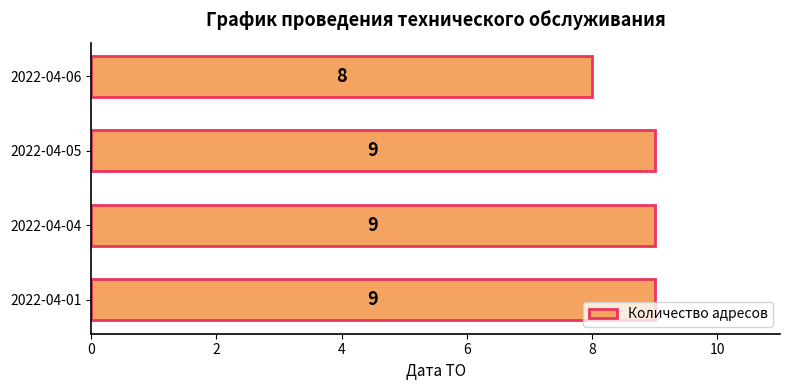

True or false: the data shows 9 at 2022-04-01.

True